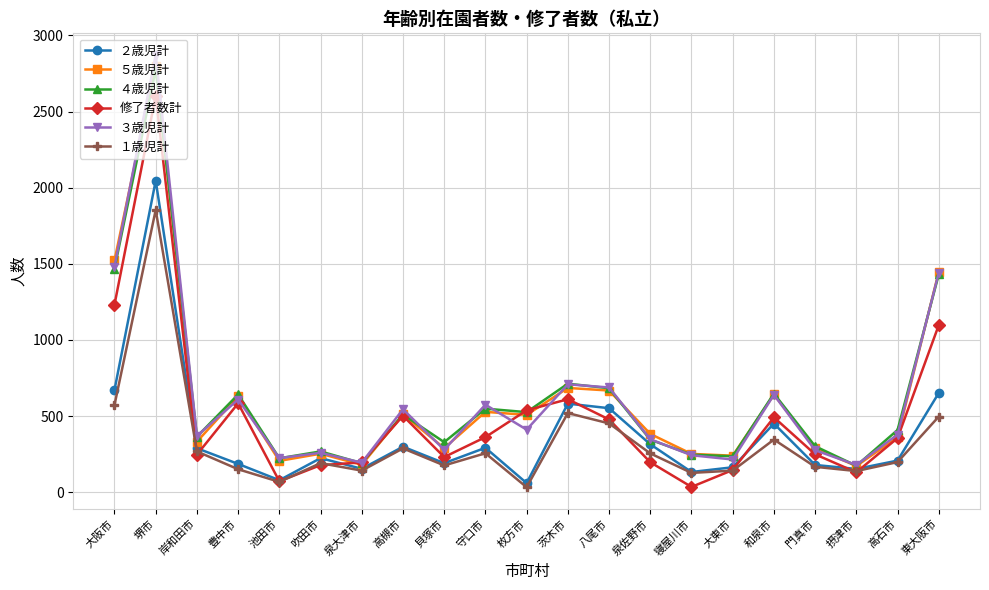

Does the chart display data point markers on the line(s)?

Yes